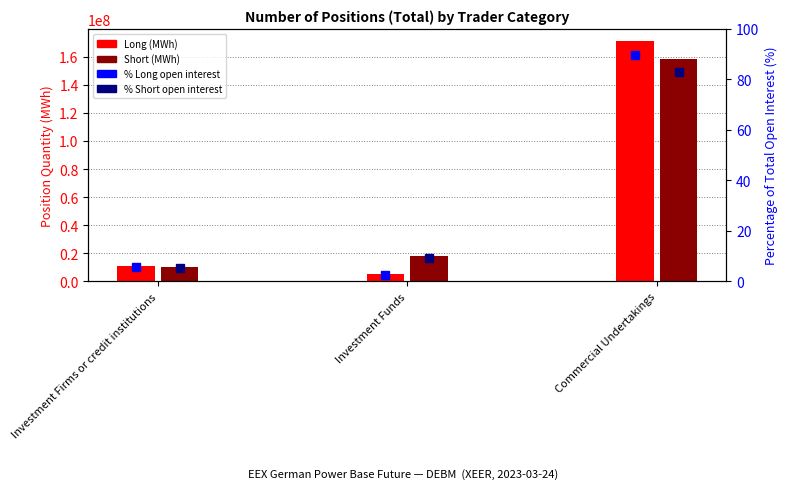

What is the smallest value displayed?

2.7